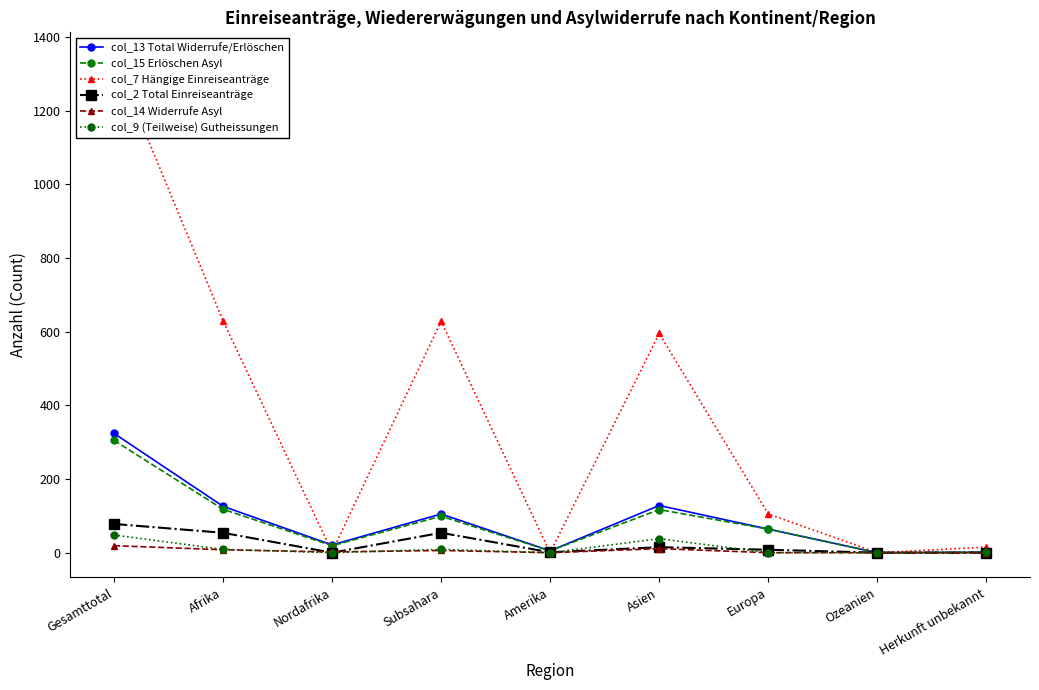

The col_2 Total Einreiseanträge series shows -39 at Herkunft unbekannt. True or false?

False